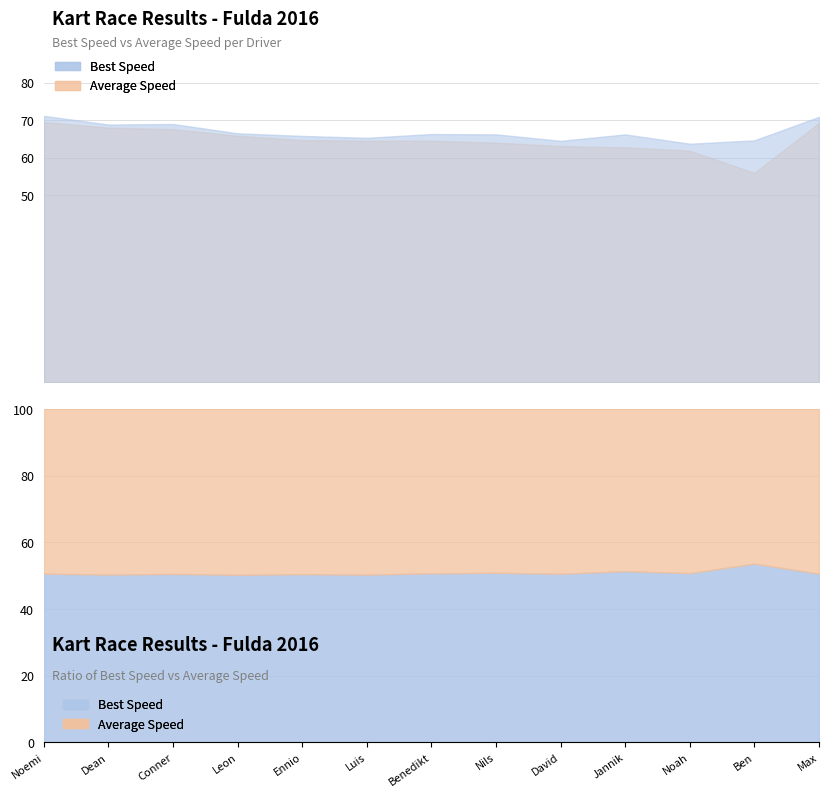

What is the difference between the second highest and second lowest values in the Best Speed series?

6.4